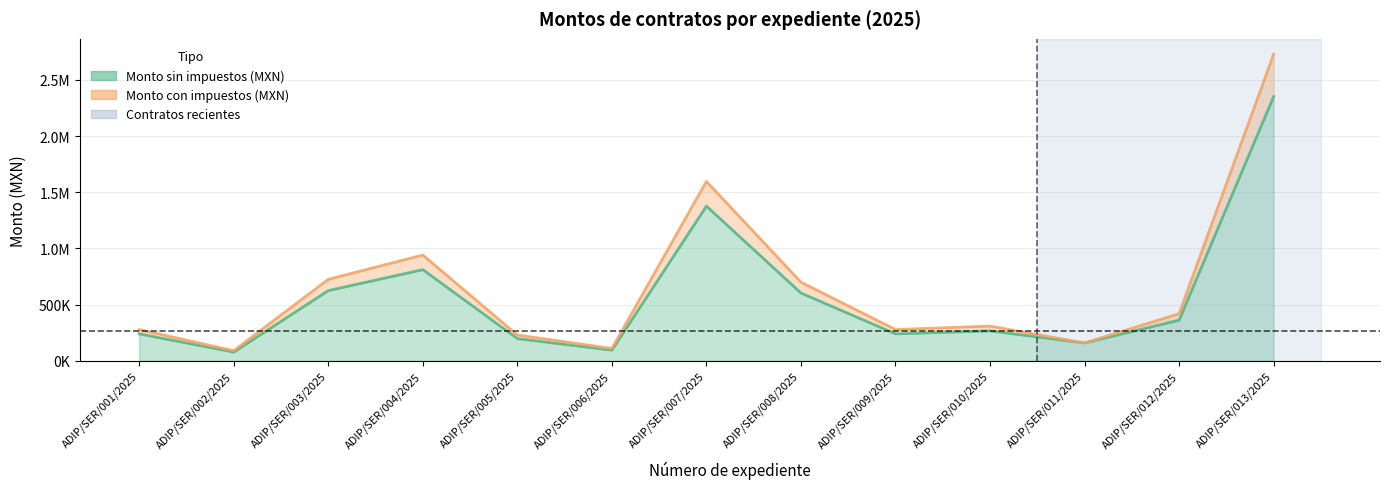

True or false: Monto con impuestos (MXN) has more than 0 interior local peaks.

True